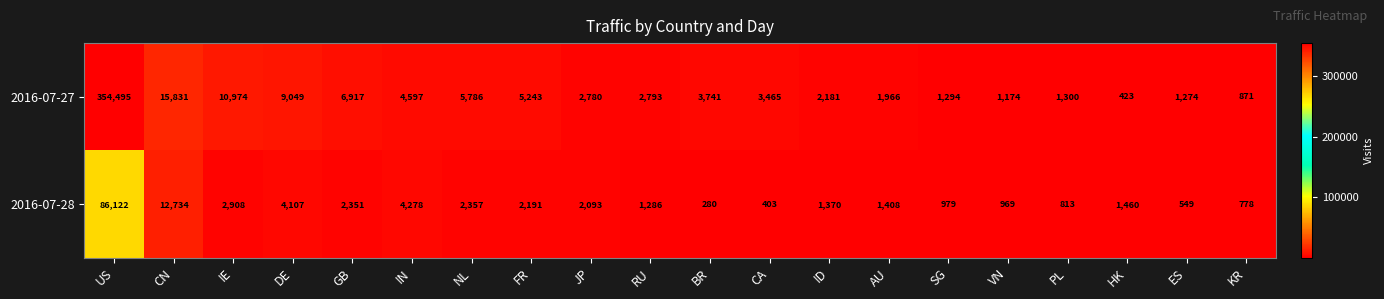

What is the total value across all series at IN?

8875